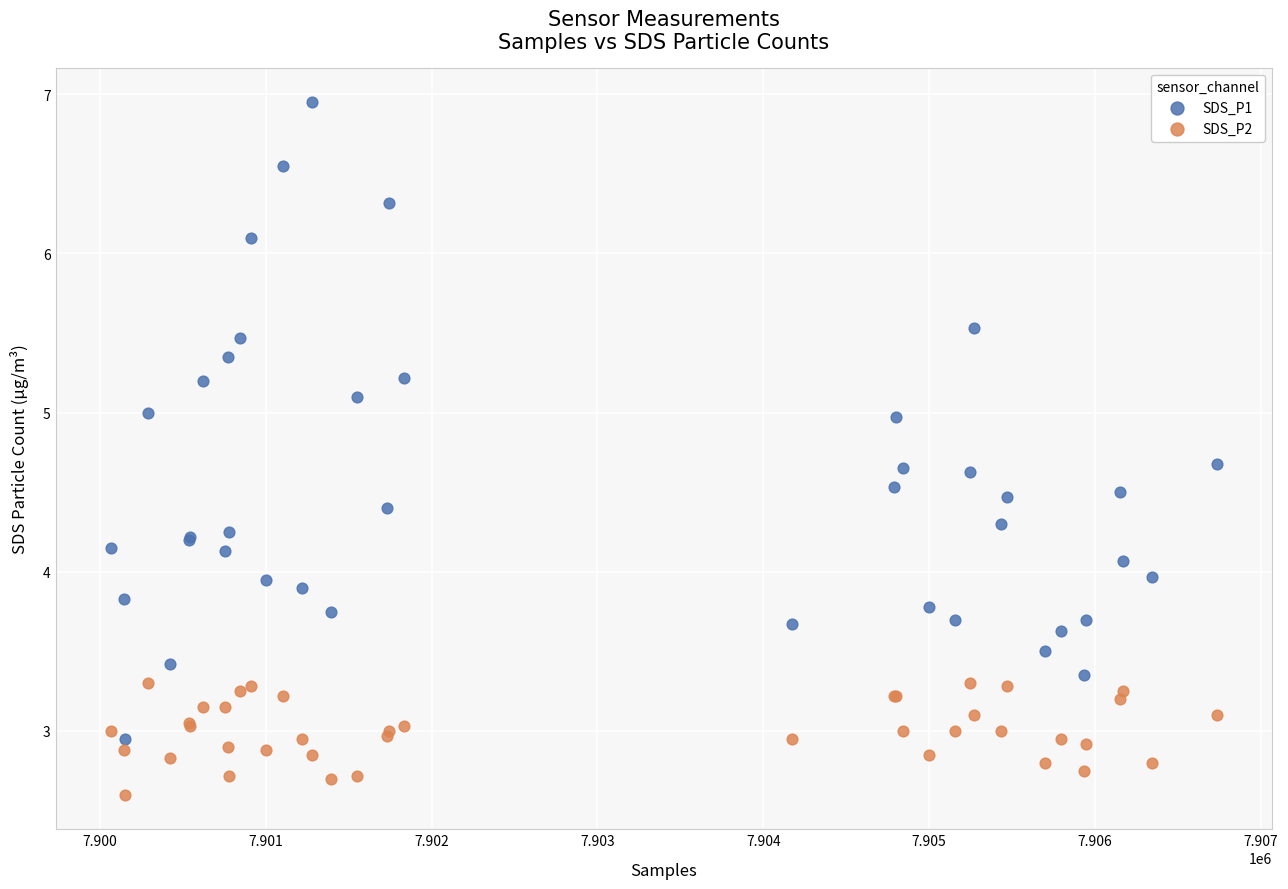

Which series has the largest Y range (max minus min)?

SDS_P1